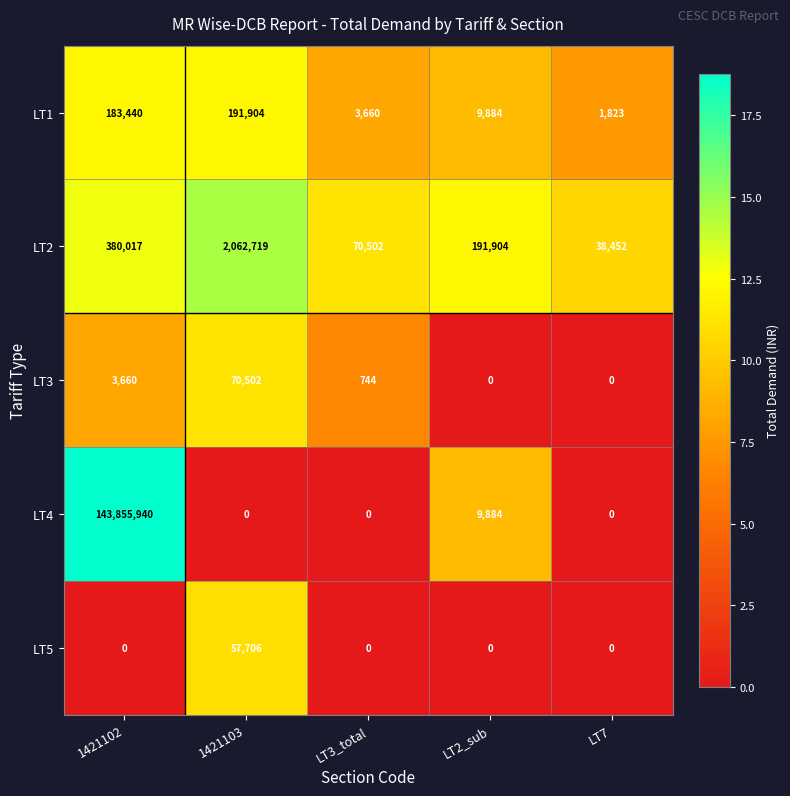

What is the highest value of the LT2 series?

2062719